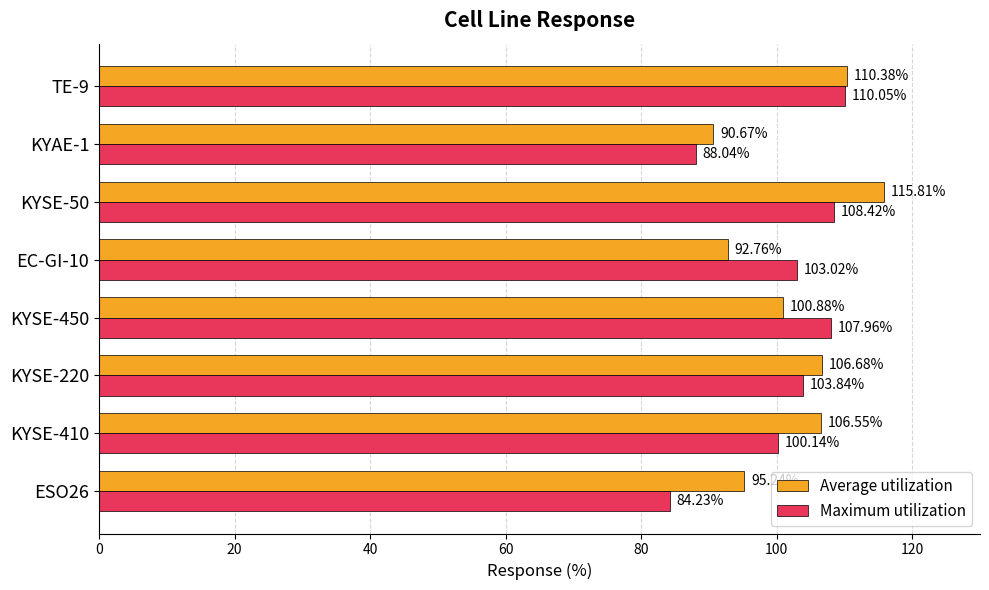

Which series has the largest total across all categories?

Average utilization